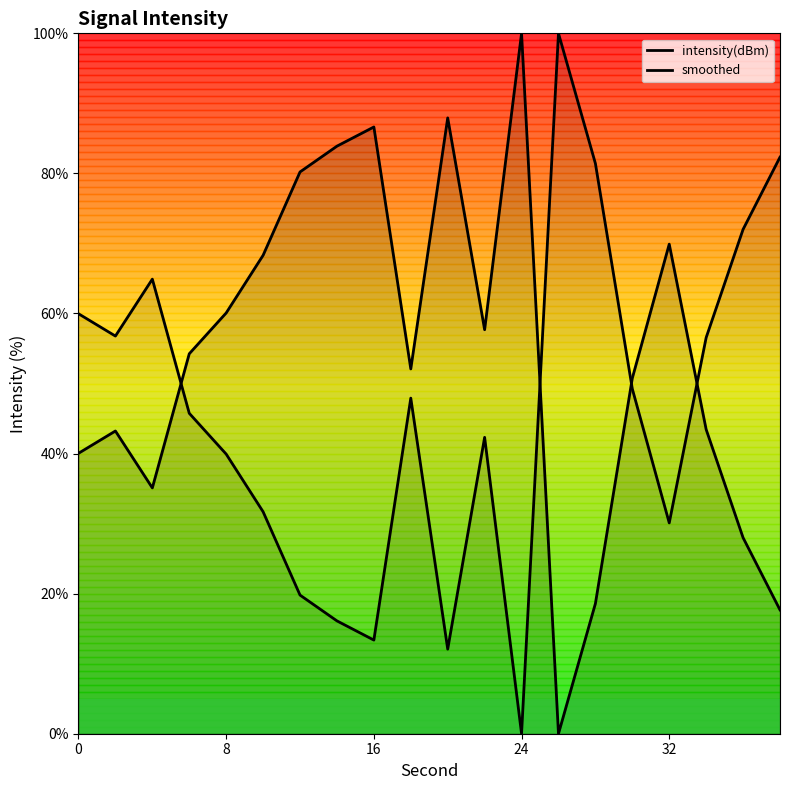

Which series has the largest range (max minus min)?

intensity(dBm)